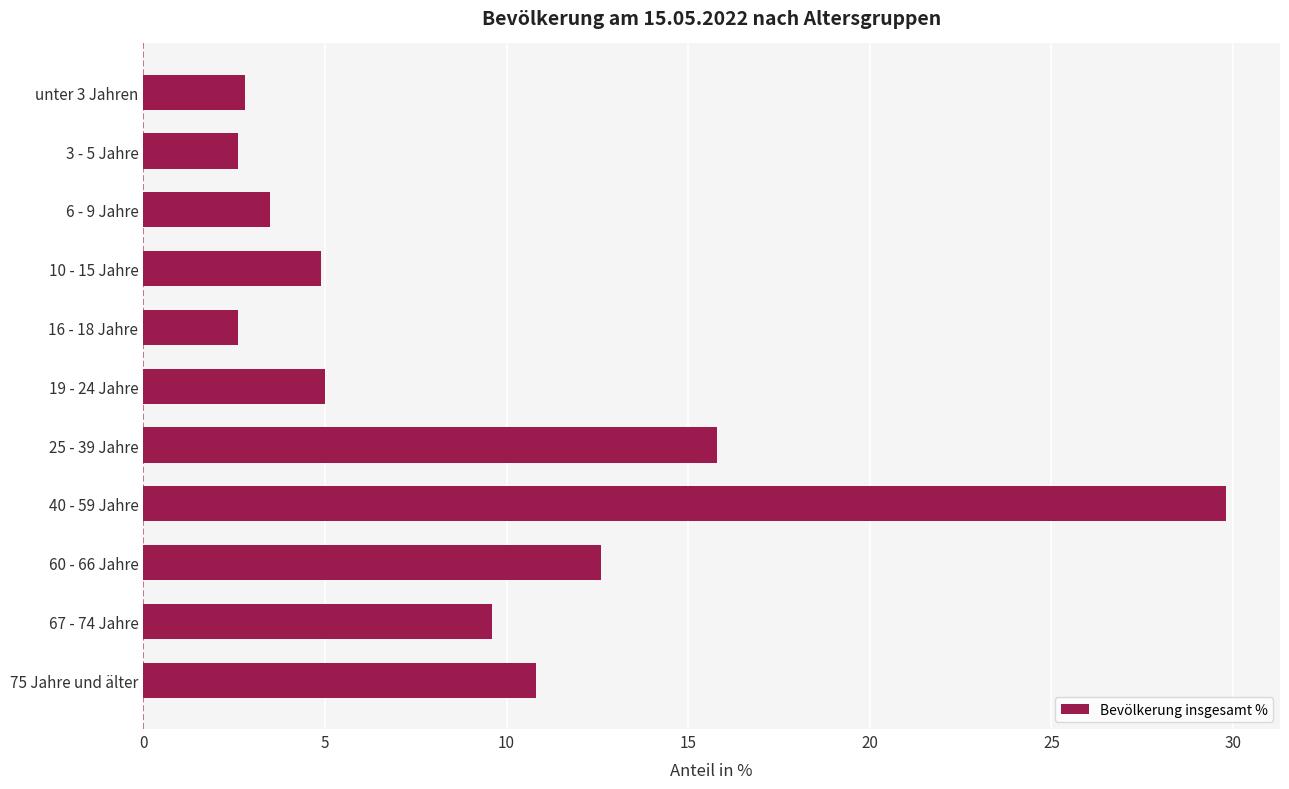

What is the minimum value shown in the chart?

2.6